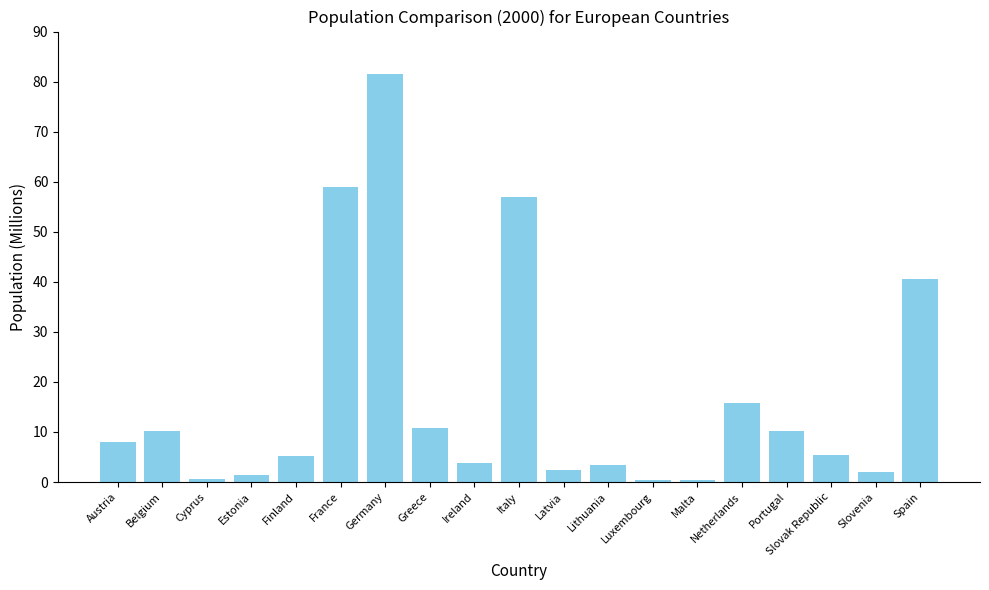

The value at Portugal is 10.3. True or false?

True